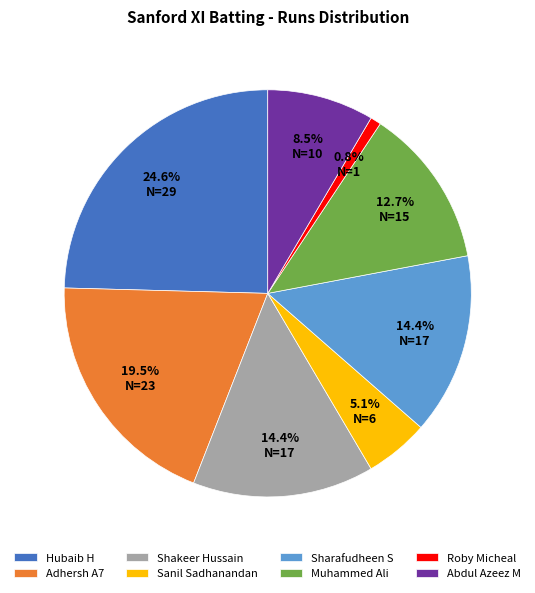

Is it true that Hubaib H is 39% of the pie?

False